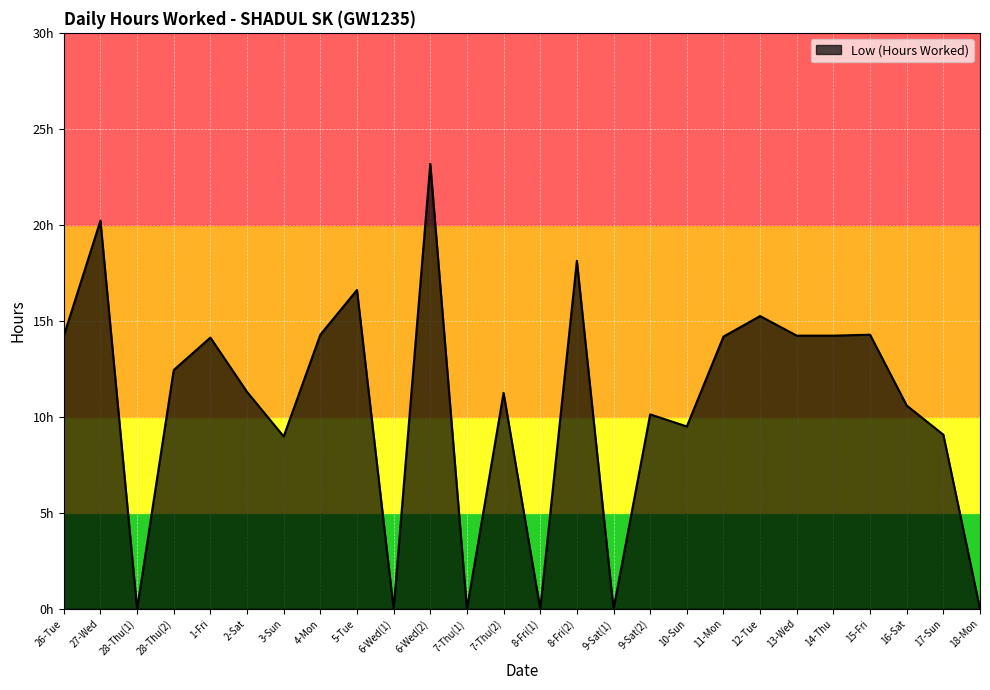

Does the chart display data point markers on the line(s)?

No